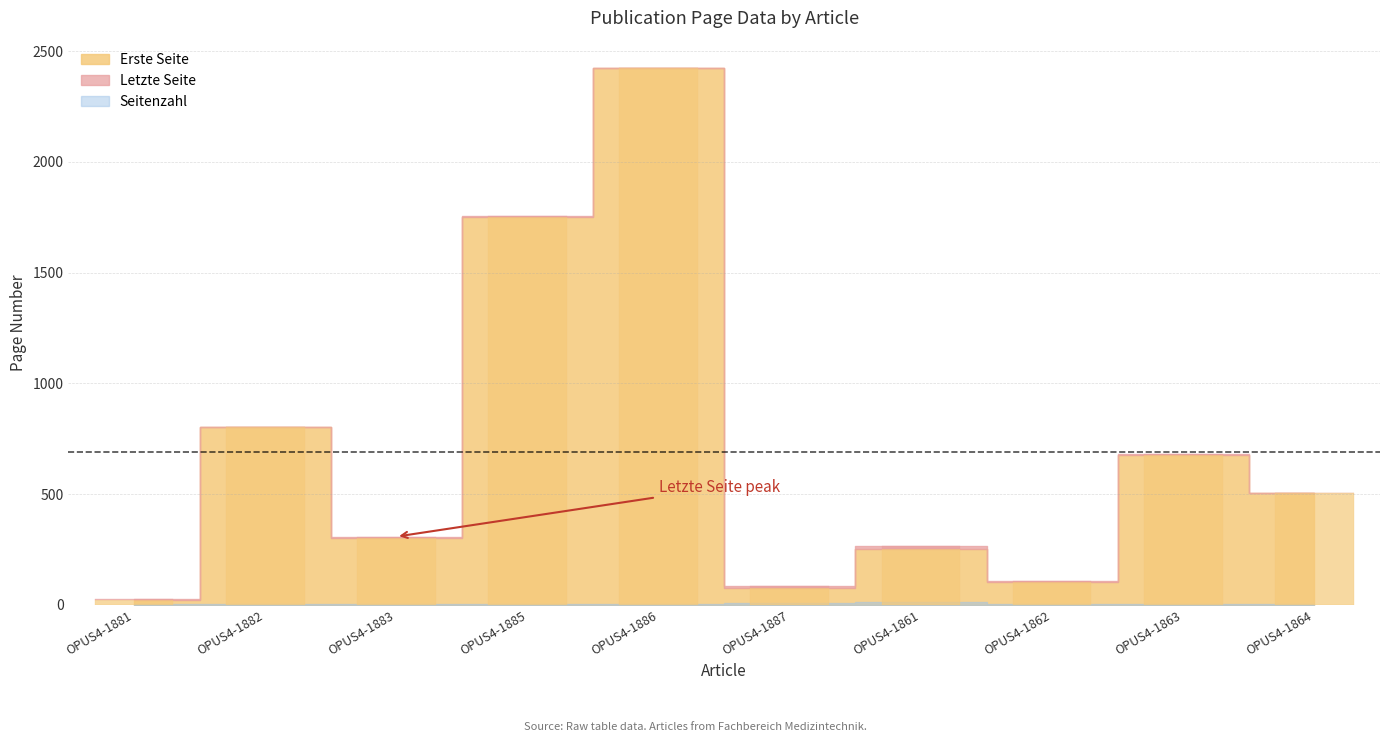

What is the difference between the highest and lowest values at OPUS4-1864?

503